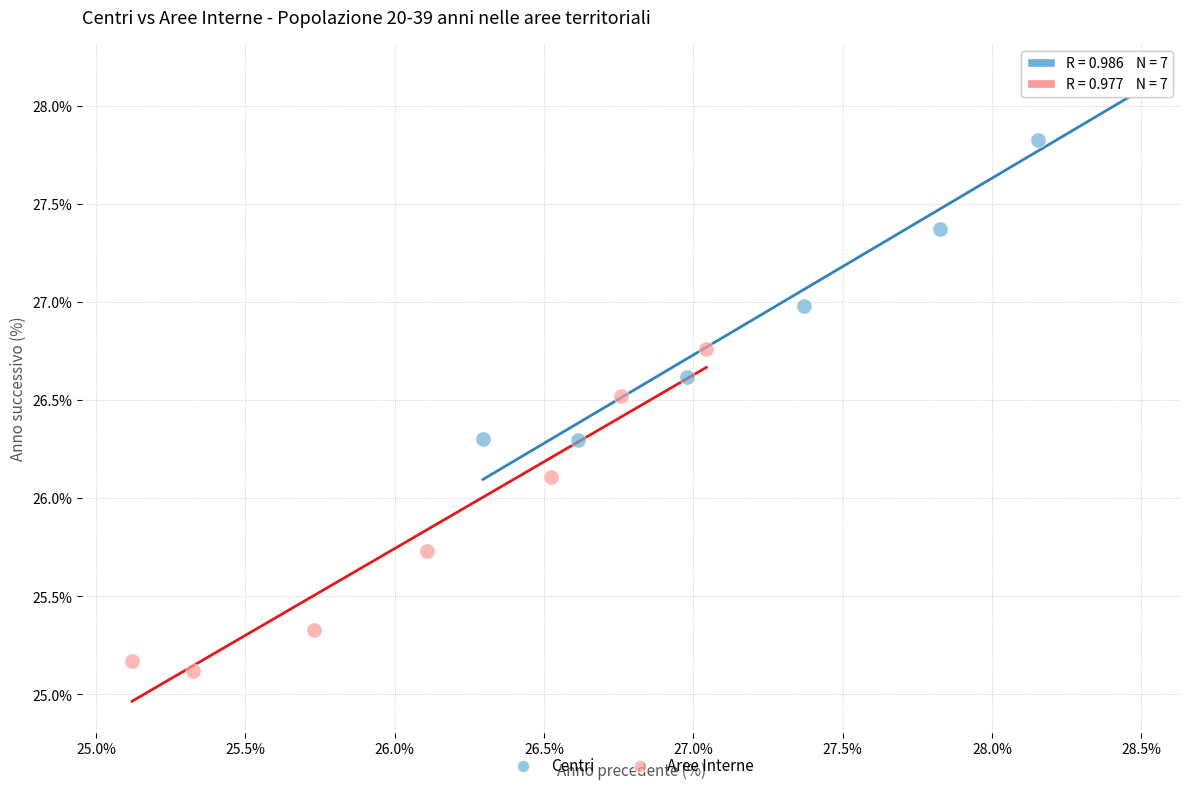

Which series has the widest spread of Y values?

Centri